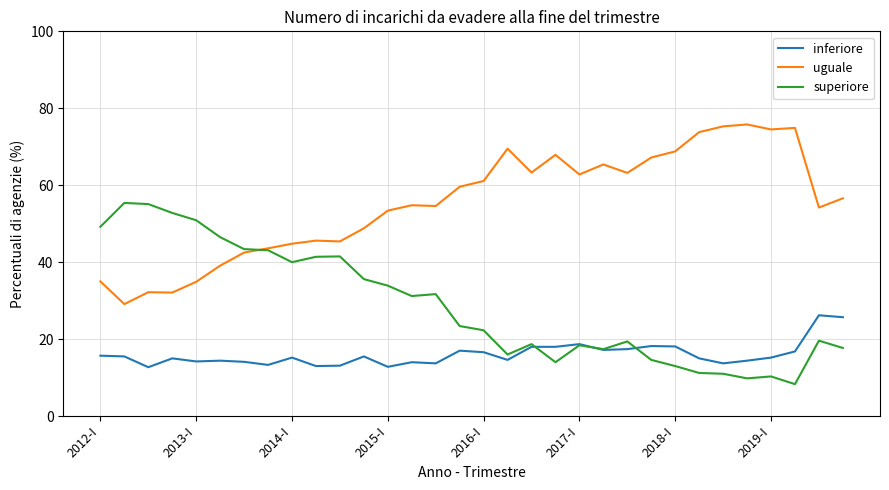

What are all the series names shown in the legend?

inferiore, uguale, superiore